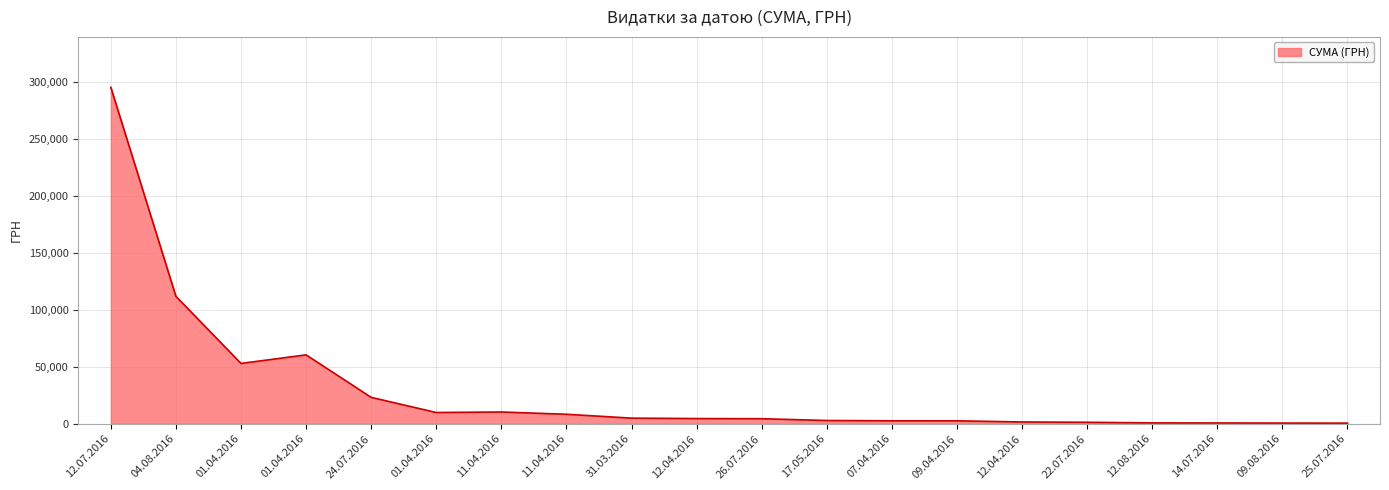

Reading left to right, extract all data points from this chart.

295638.6	111990.4	53028.9	60564.6	23228.0	9898.4	10355.9	8360.4	4960.2	4573.8	4460.0	2886.0	2607.0	2600.0	1592.4	1321.3	775.0	708.4	633.1	574.6